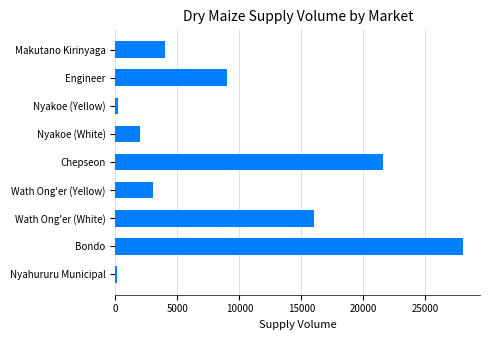

What is the label of the 2nd bar from the top?

Engineer